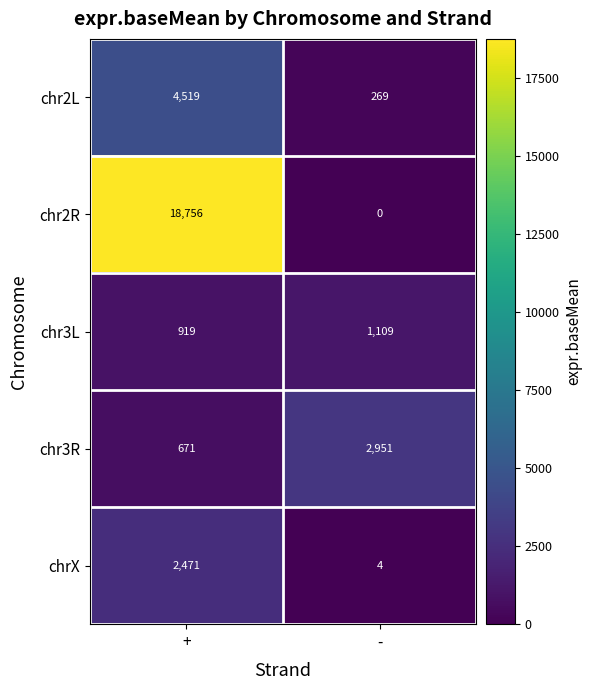

What is the sum of the chr2R values at - and +?

18756